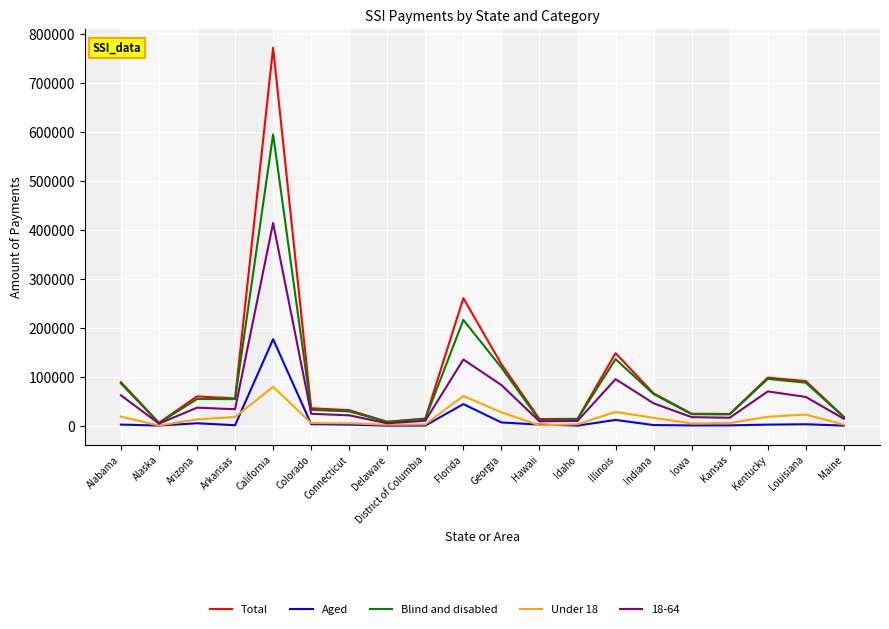

What is the difference between the second highest and minimum values in the Aged series?

44006